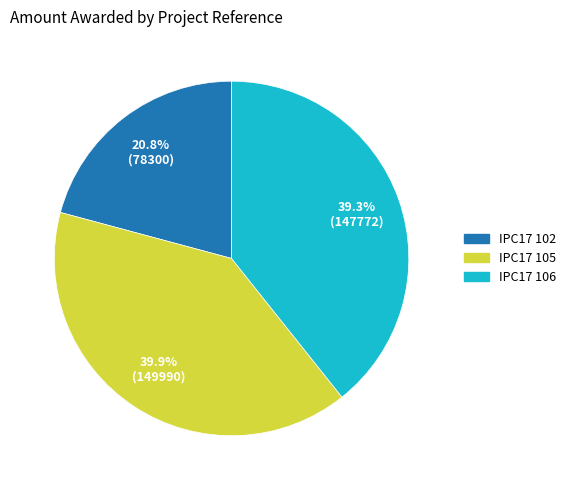

Which slice is the largest?

IPC17 105